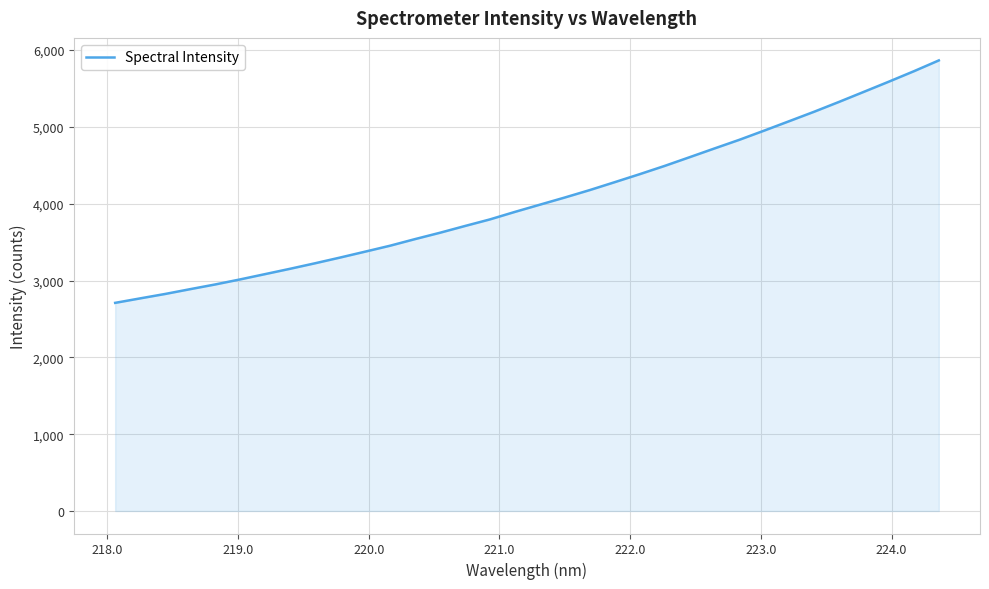

How many lines are shown in the chart?

1